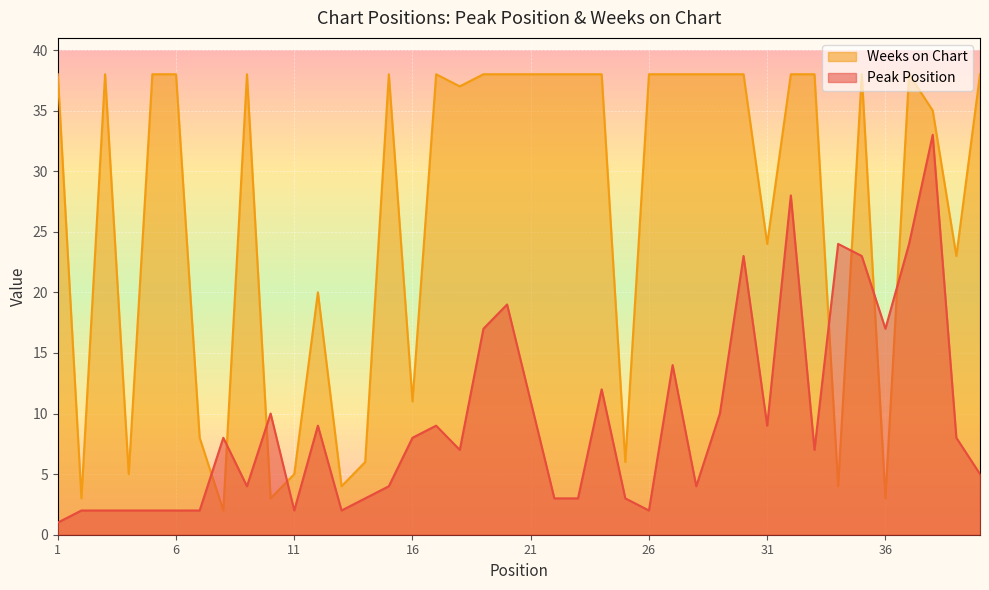

At which category does the chart reach its minimum across all series?

1